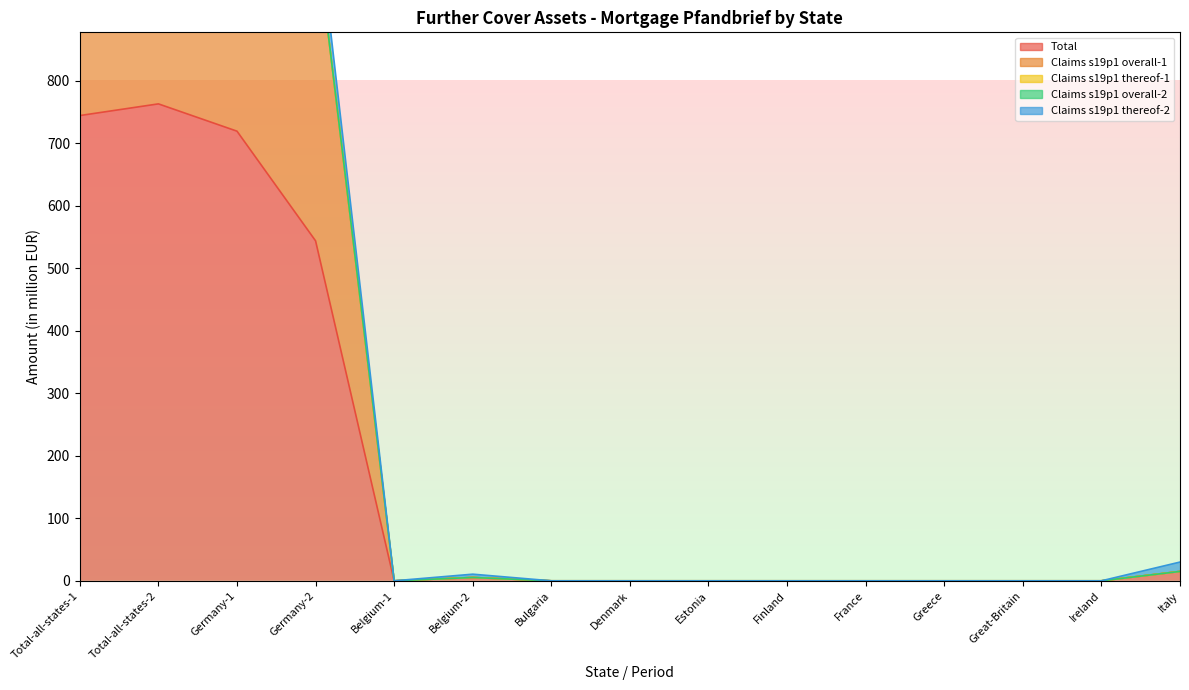

Which series changed the most between Denmark and Estonia?

Total